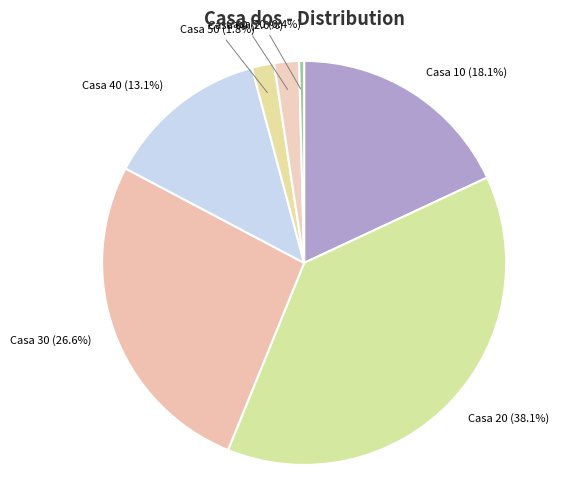

What percentage is NOT represented by Casa 40 (13.1%)?

86.9%